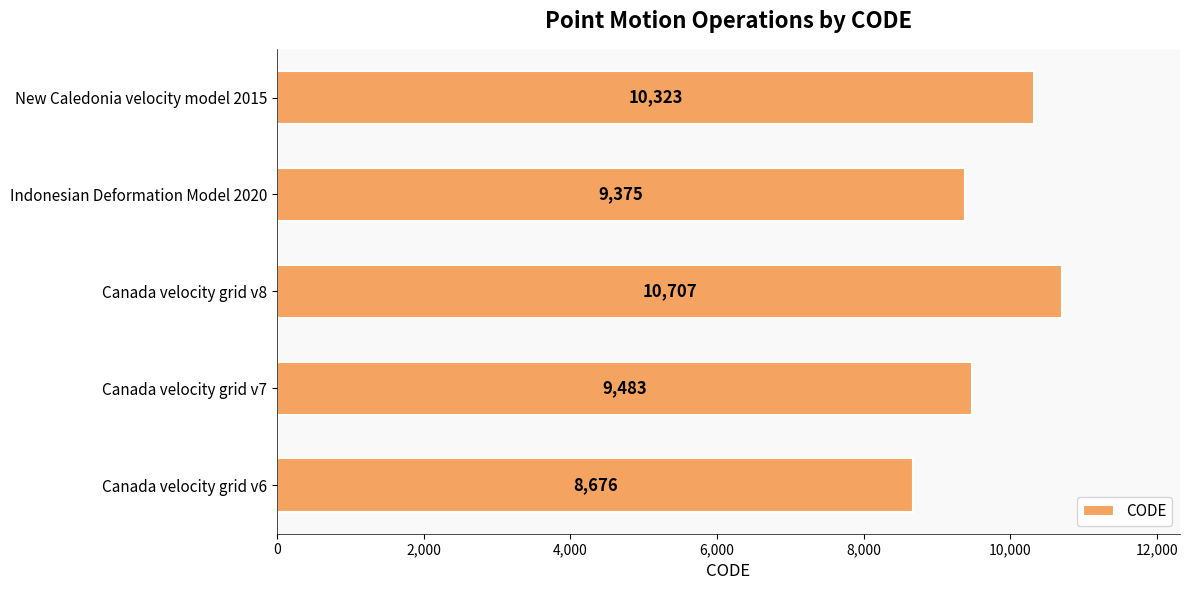

List the labels in order of value, largest first.

Canada velocity grid v8, New Caledonia velocity model 2015, Canada velocity grid v7, Indonesian Deformation Model 2020, Canada velocity grid v6